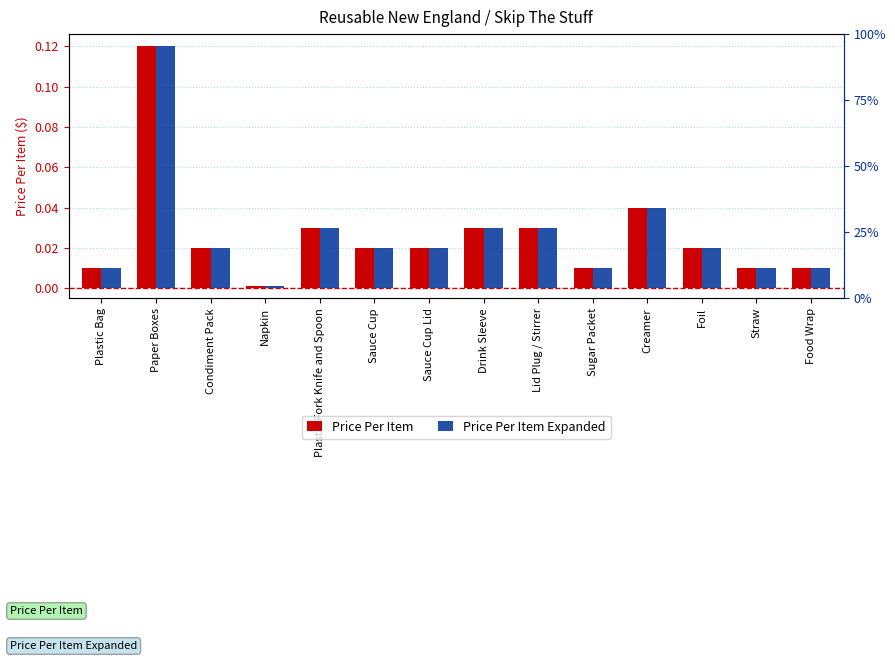

Which series has the largest total across all categories?

Price Per Item